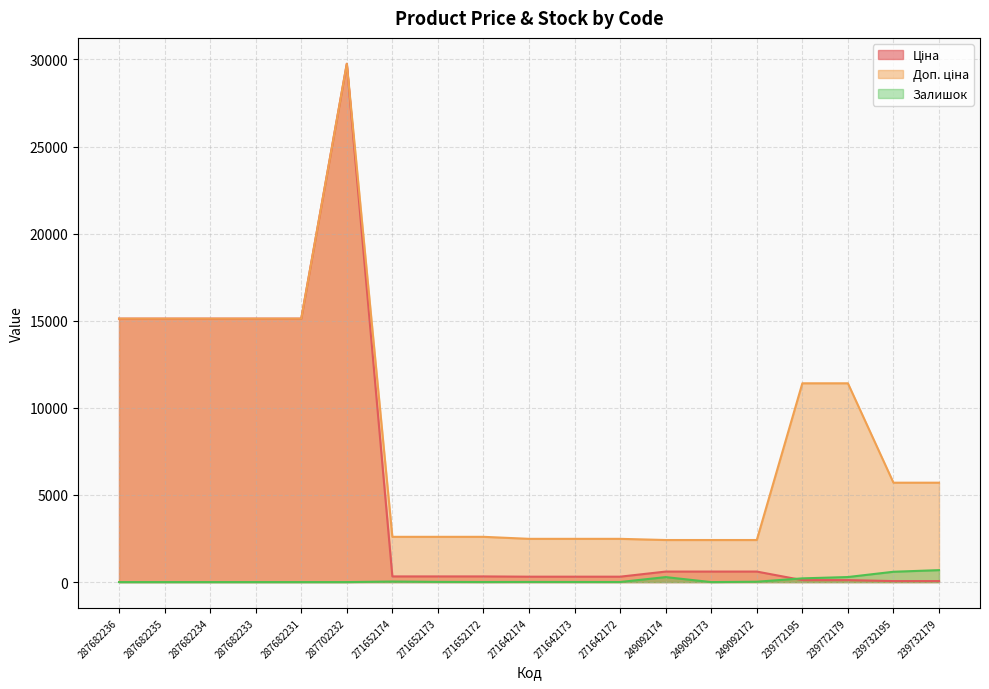

Rank the categories by Доп. ціна value from highest to lowest.

287702232, 287682236, 287682235, 287682234, 287682233, 287682231, 239772195, 239772179, 239732195, 239732179, 271652174, 271652173, 271652172, 271642174, 271642173, 271642172, 249092174, 249092173, 249092172